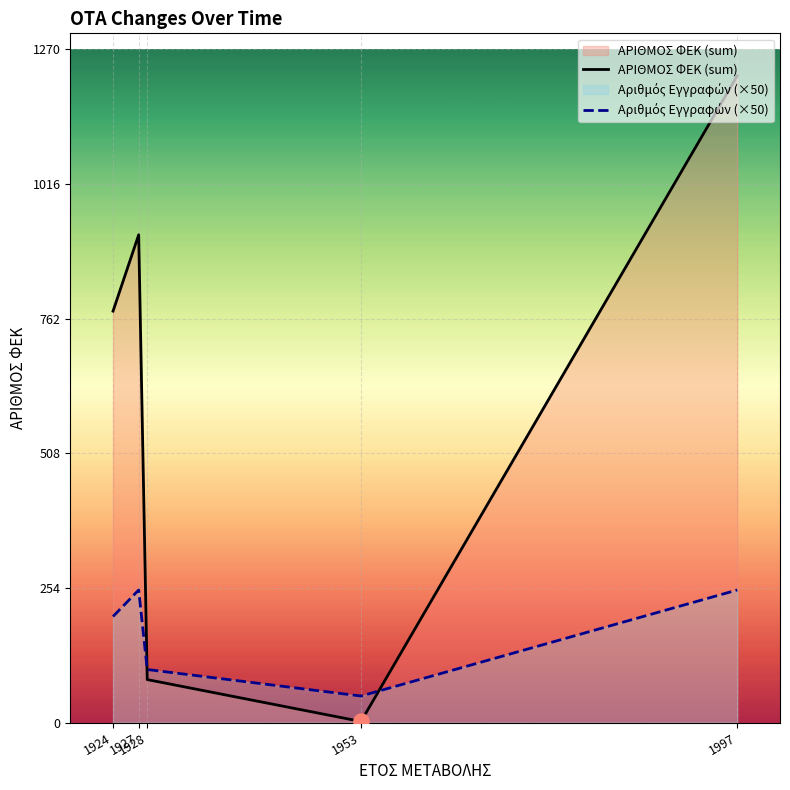

At how many categories does at least one series exceed 627?

3